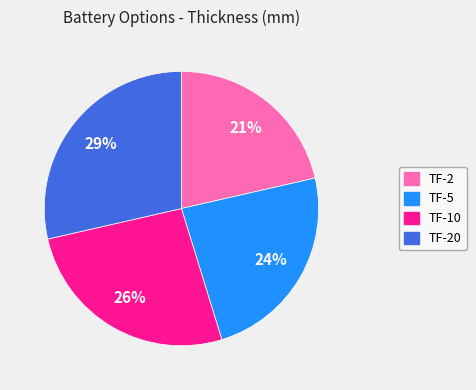

Combined, do TF-5 and TF-20 account for over 50%?

Yes